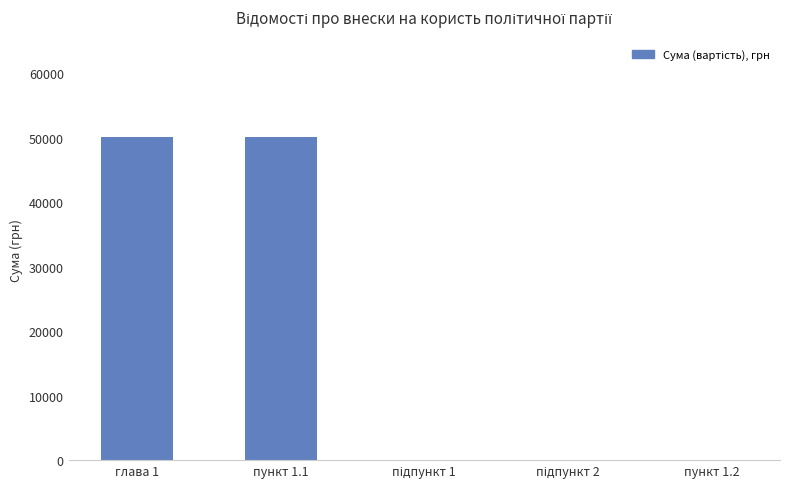

True or false: the data shows 50200 at пункт 1.1.

True